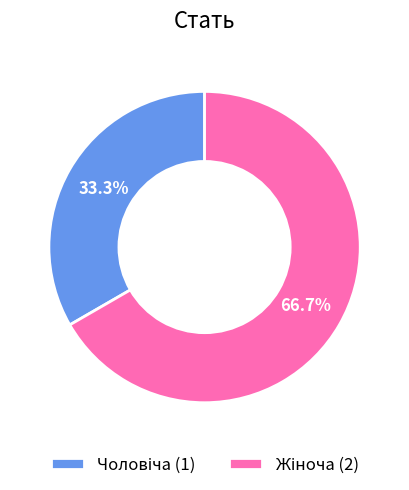

Is there any slice that represents more than half of the pie?

Yes